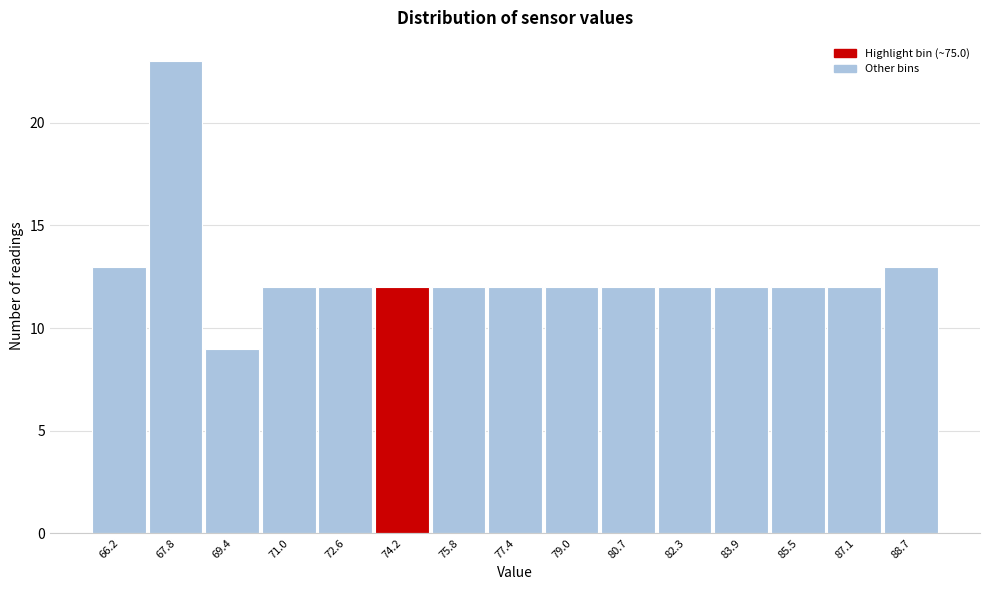

Reading left to right, list all the values displayed in this chart.

13	23	9	12	12	12	12	12	12	12	12	12	12	12	13